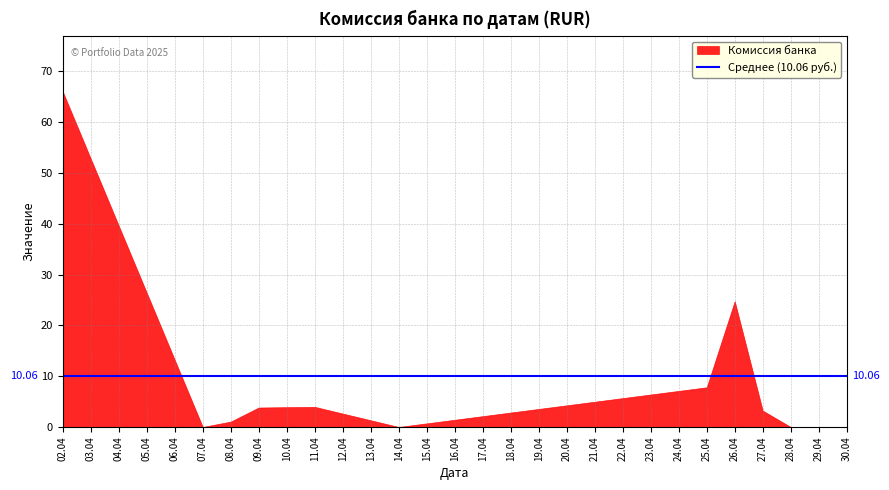

At which category is the sum across all series the highest?

2025-04-02